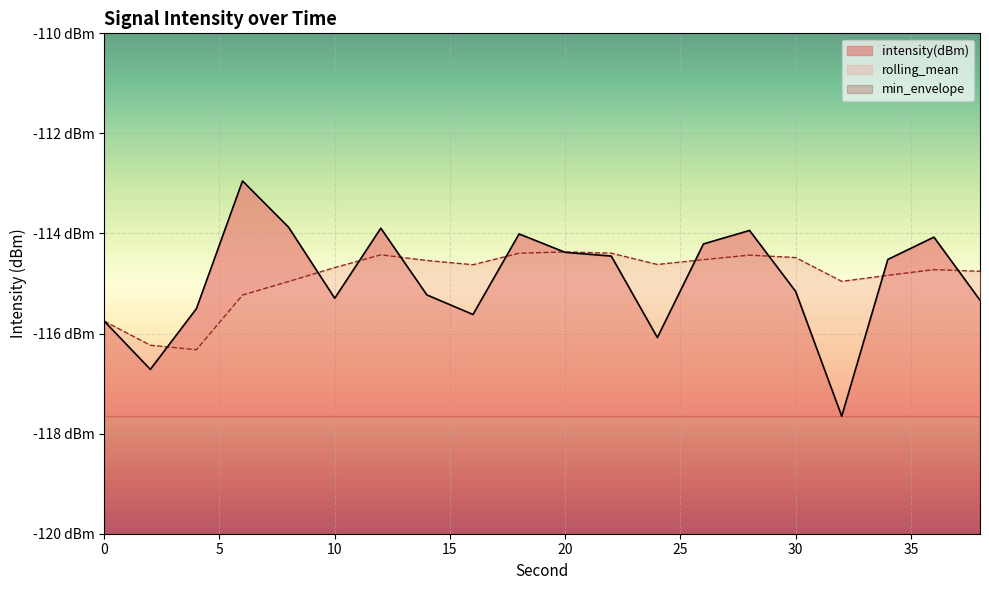

Between which two adjacent categories do rolling_mean and intensity(dBm) first intersect?

2 and 4